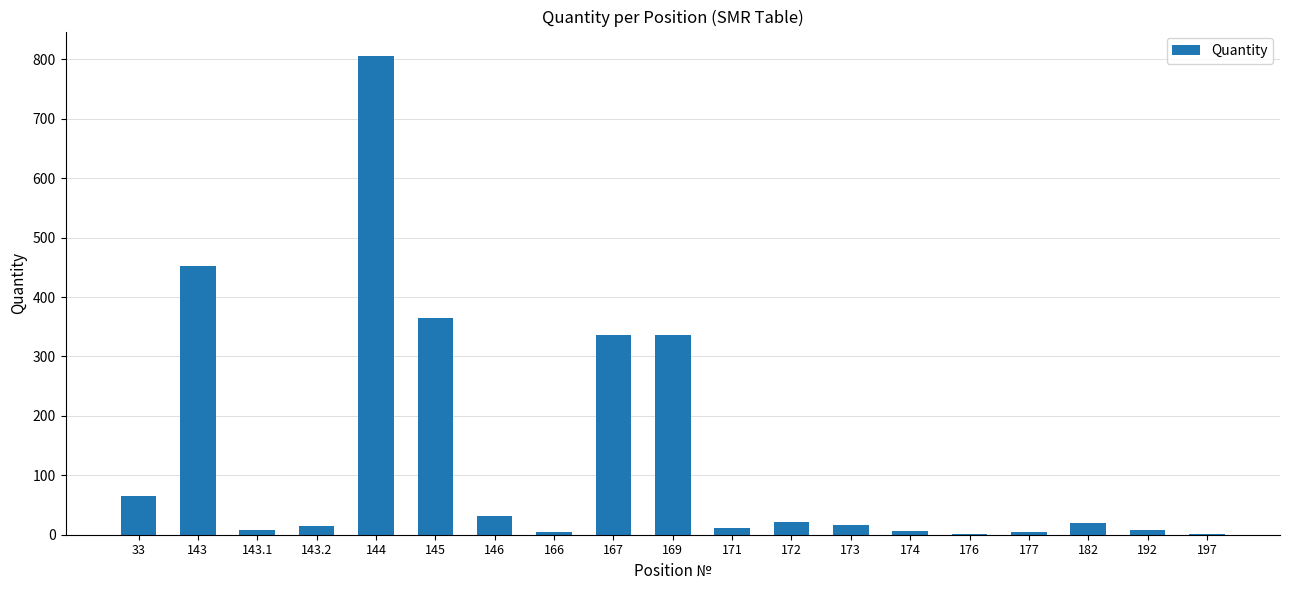

What is the change in value from 143.1 to 145?

+356.5